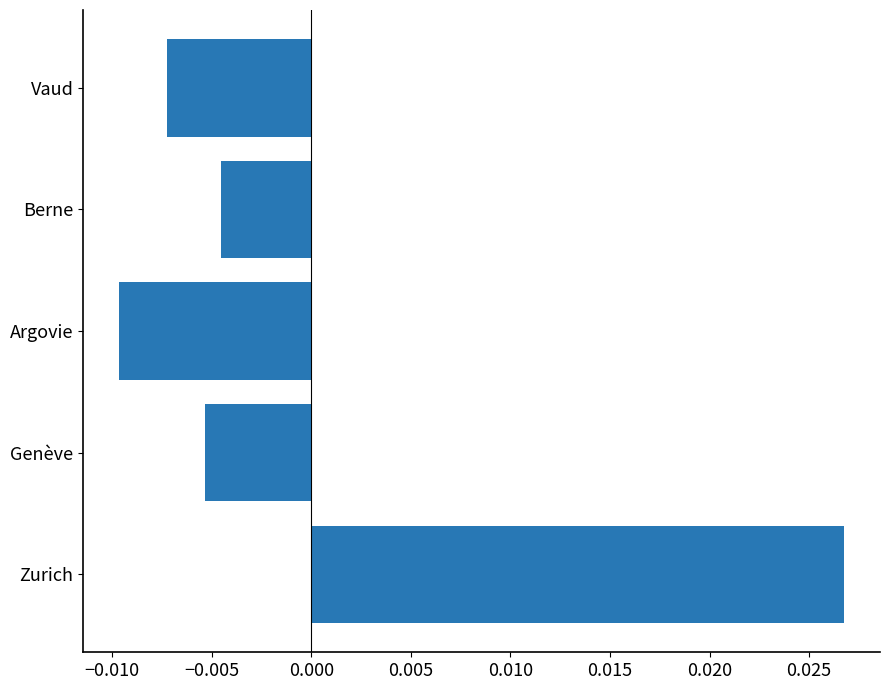

At which label is the value closest to 0?

Berne